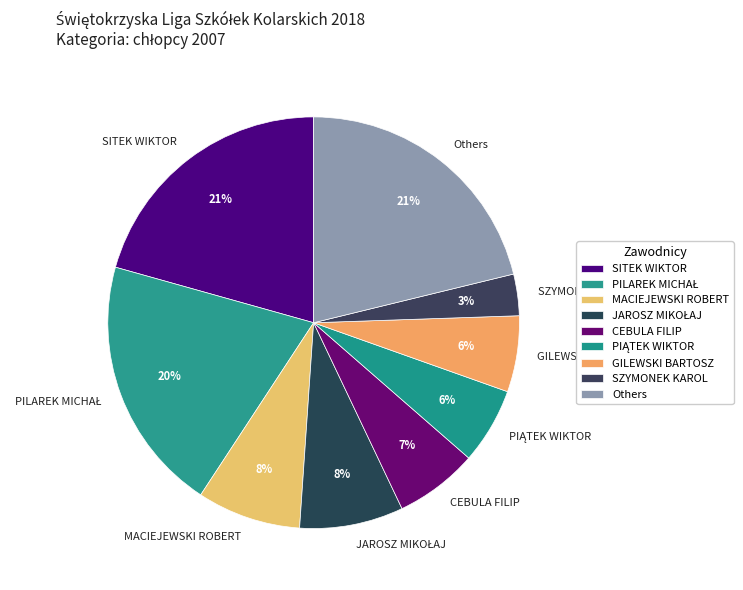

Does SITEK WIKTOR represent more than half of the total?

No